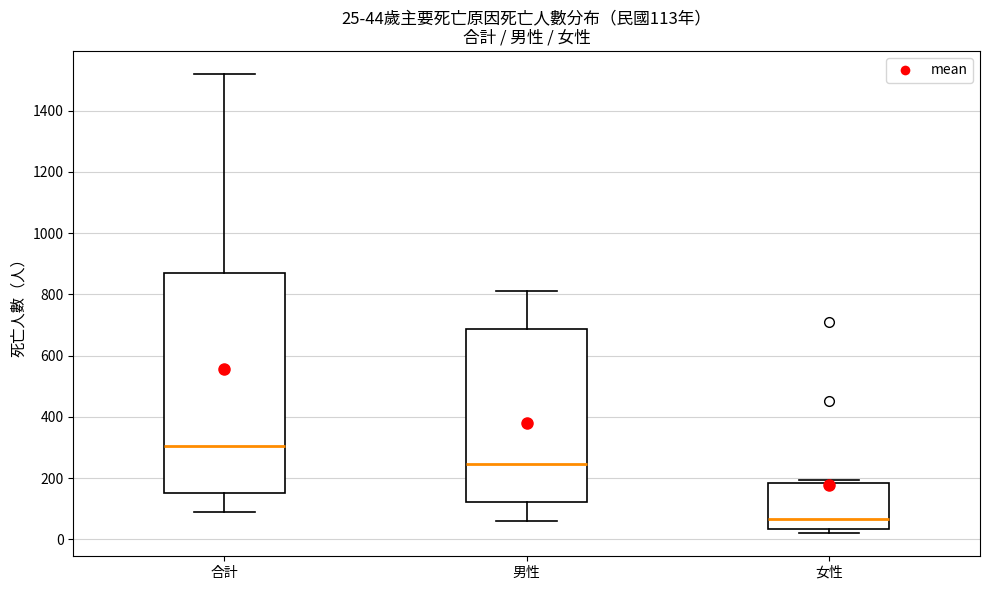

Comparing the boxes themselves (not the whiskers), which one is the tallest?

合計